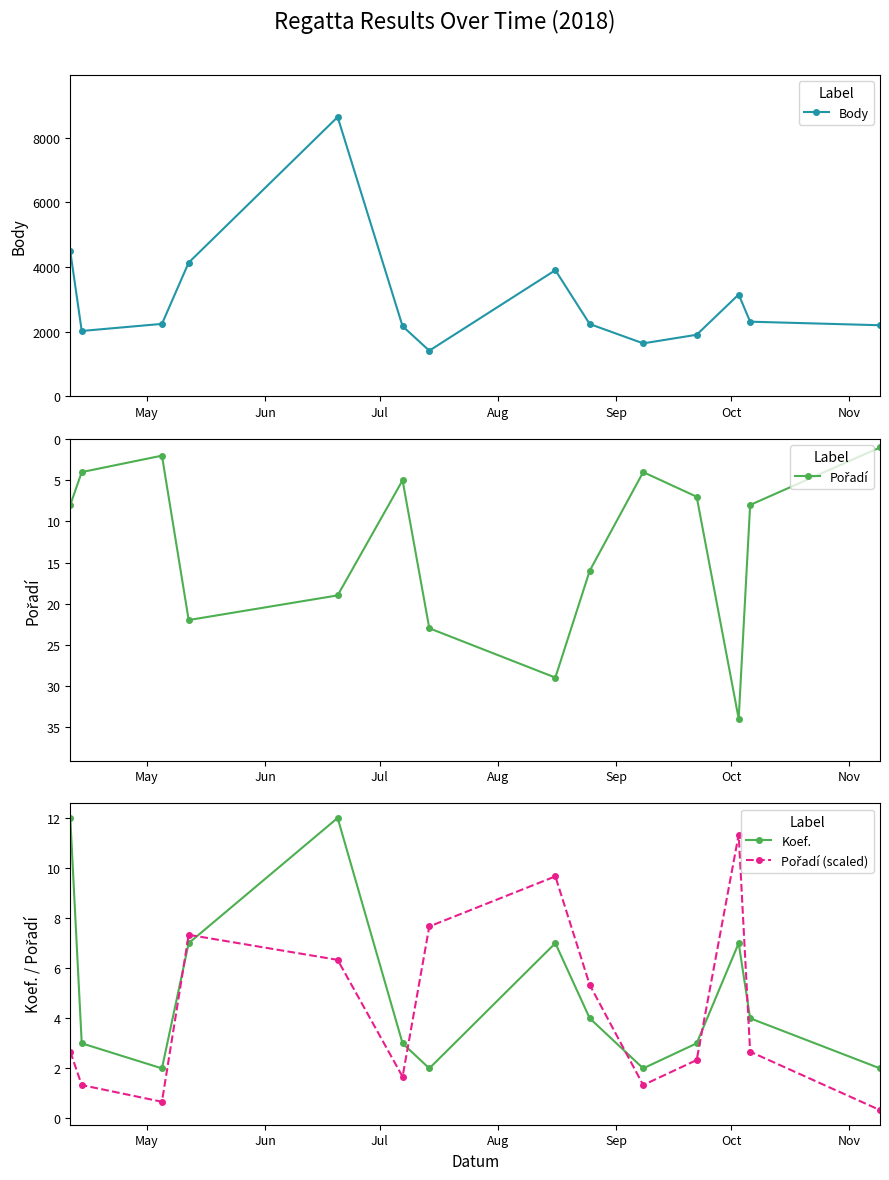

True or false: Koef. and Pořadí (scaled) cross at least once.

True